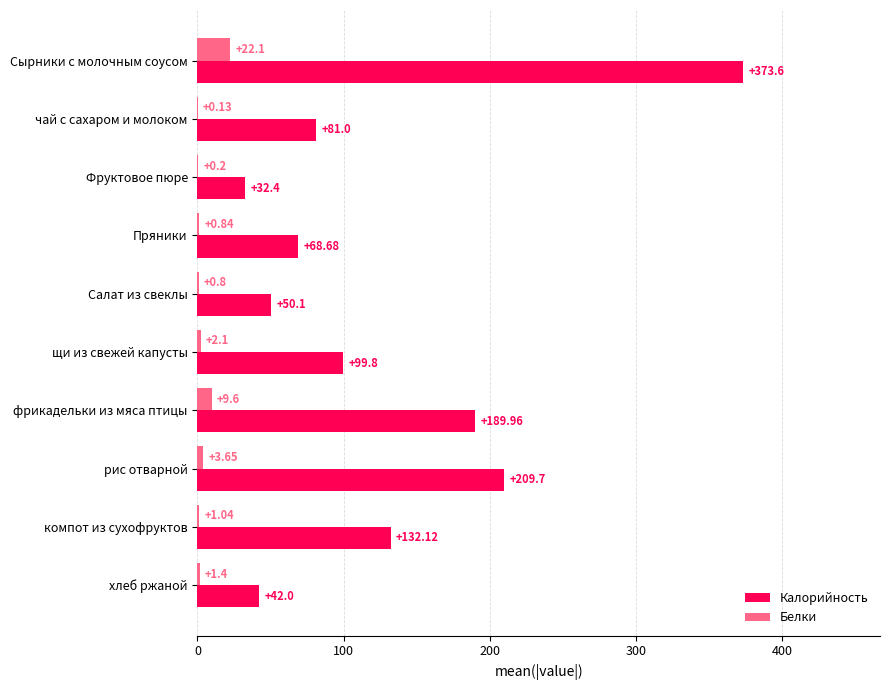

How many data points does each series have?

10